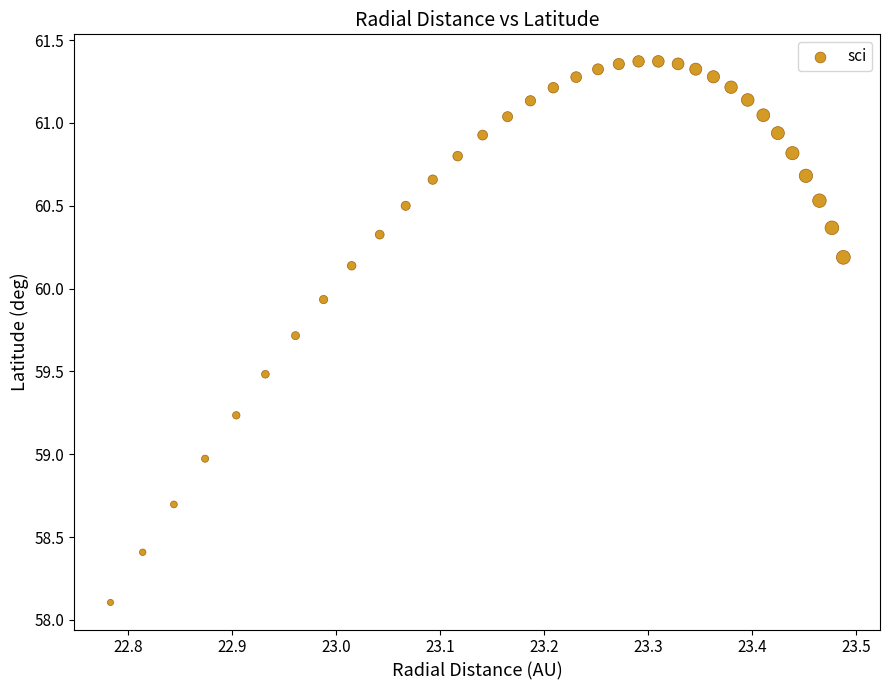

What is the range of X values (max minus min)?

0.7